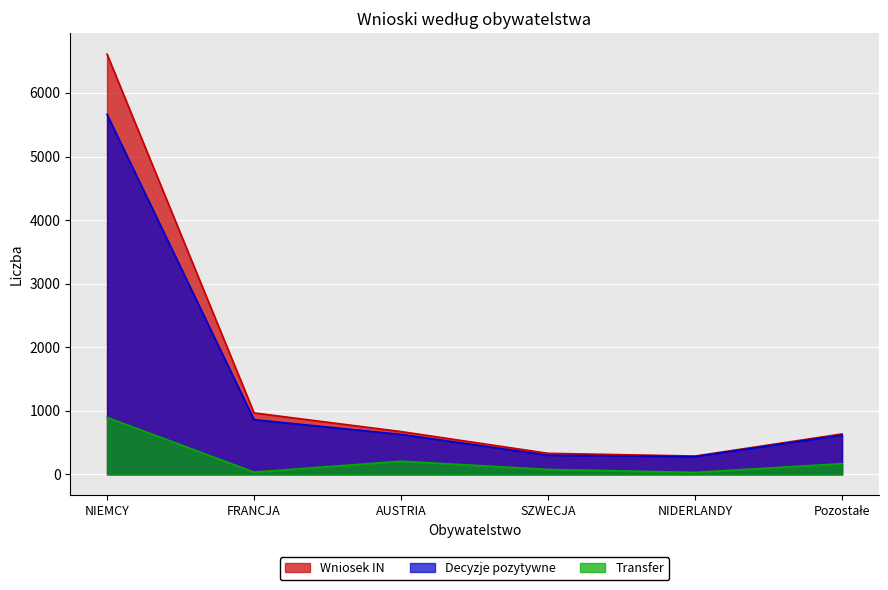

Rank the categories by Decyzje pozytywne value from lowest to highest.

NIDERLANDY, SZWECJA, Pozostałe, AUSTRIA, FRANCJA, NIEMCY